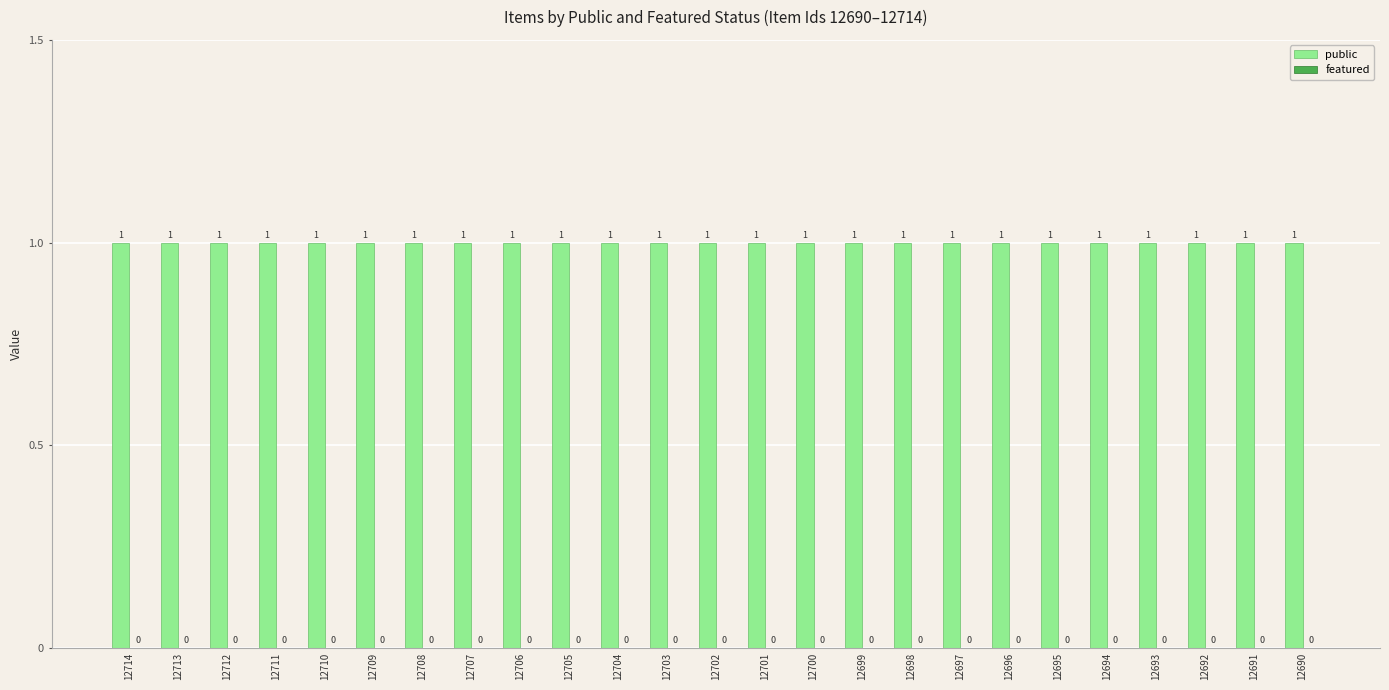

What is the sum of the public values at 12702 and 12698?

2